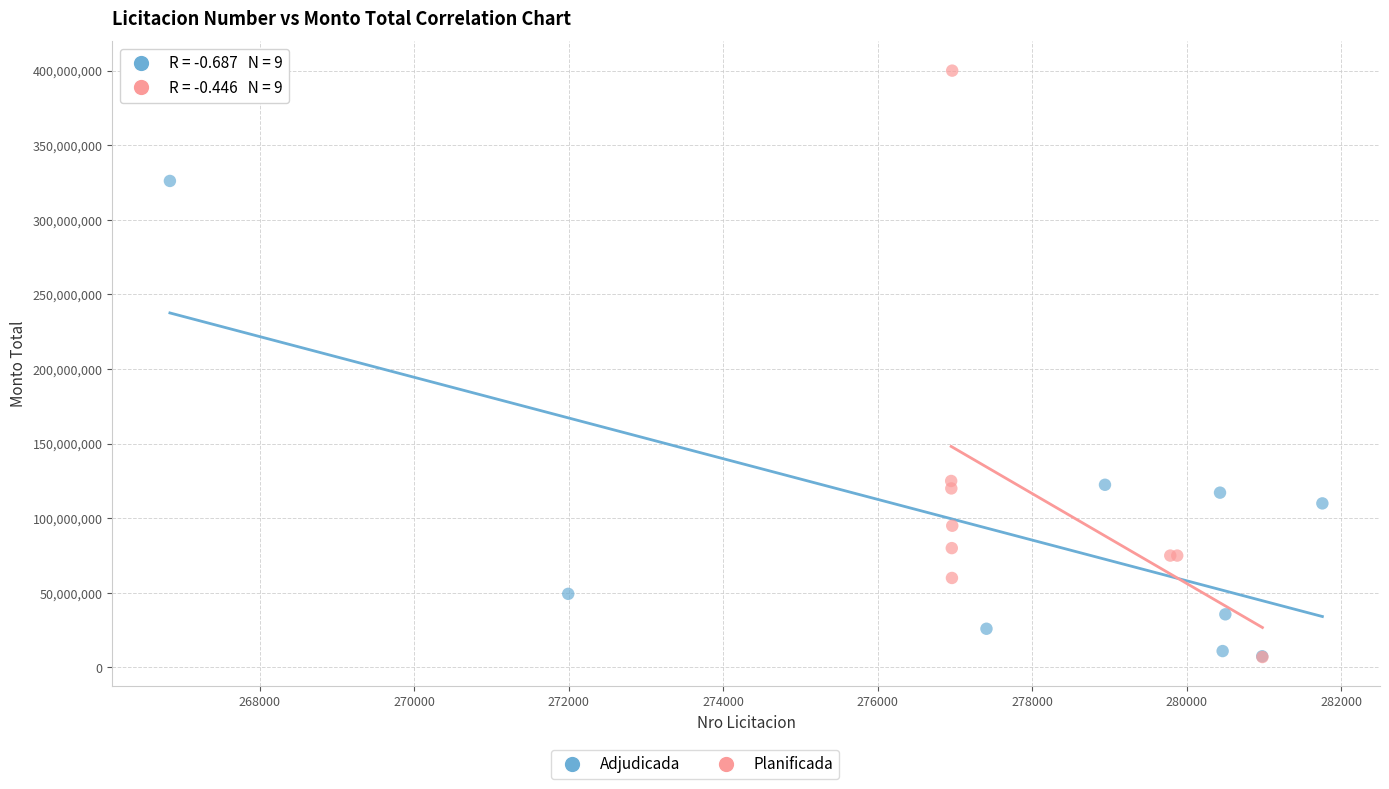

Which series reaches the maximum Y coordinate?

Planificada